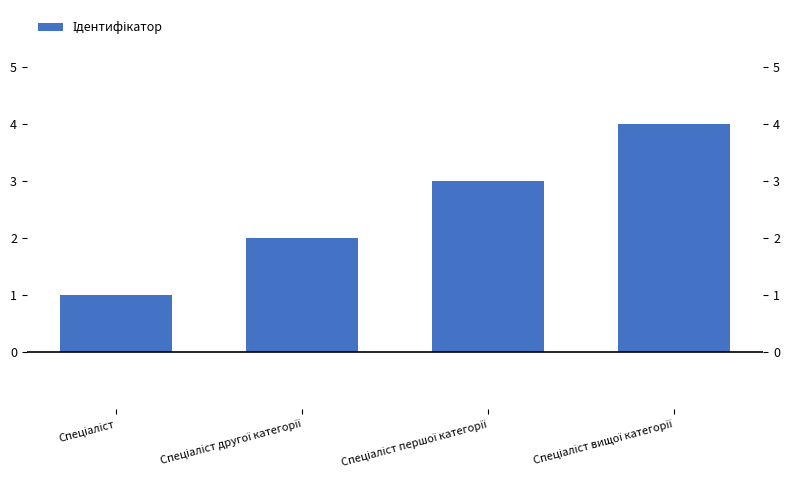

What is the average value?

2